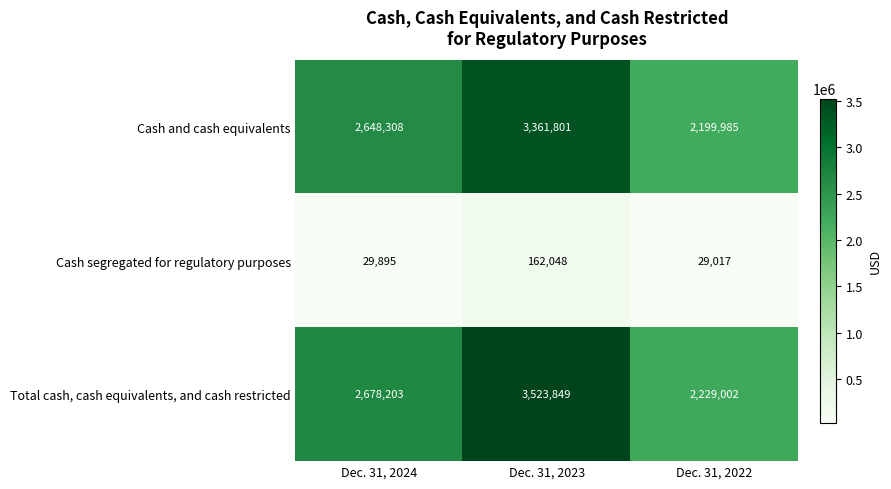

Which series has the largest range (max minus min)?

Total cash, cash equivalents, and cash restricted